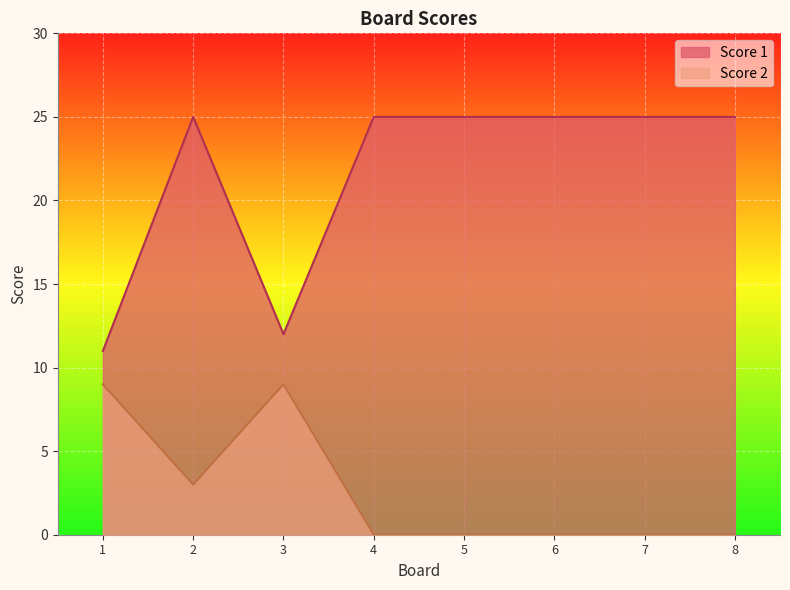

Where is the first local maximum for Score 1?

2